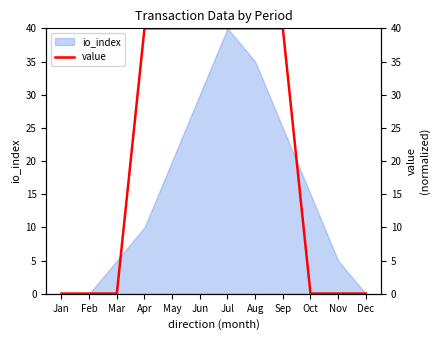

Reading right to left, list all the values displayed in this chart.

0.0	0.0	0.0	40.0	40.0	40.0	40.0	40.0	40.0	0.0	0.0	0.0